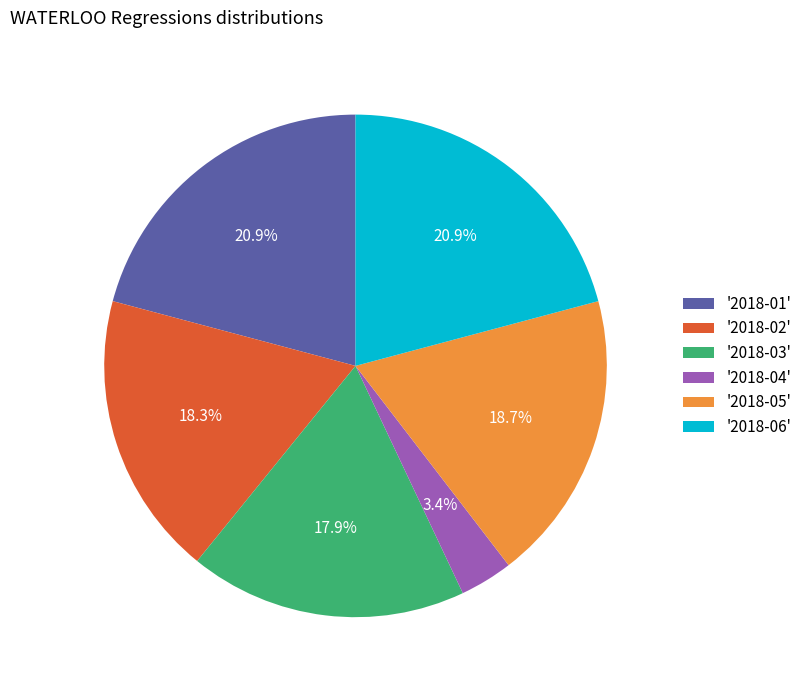

Which has a higher value, '2018-02' or '2018-01'?

'2018-01'